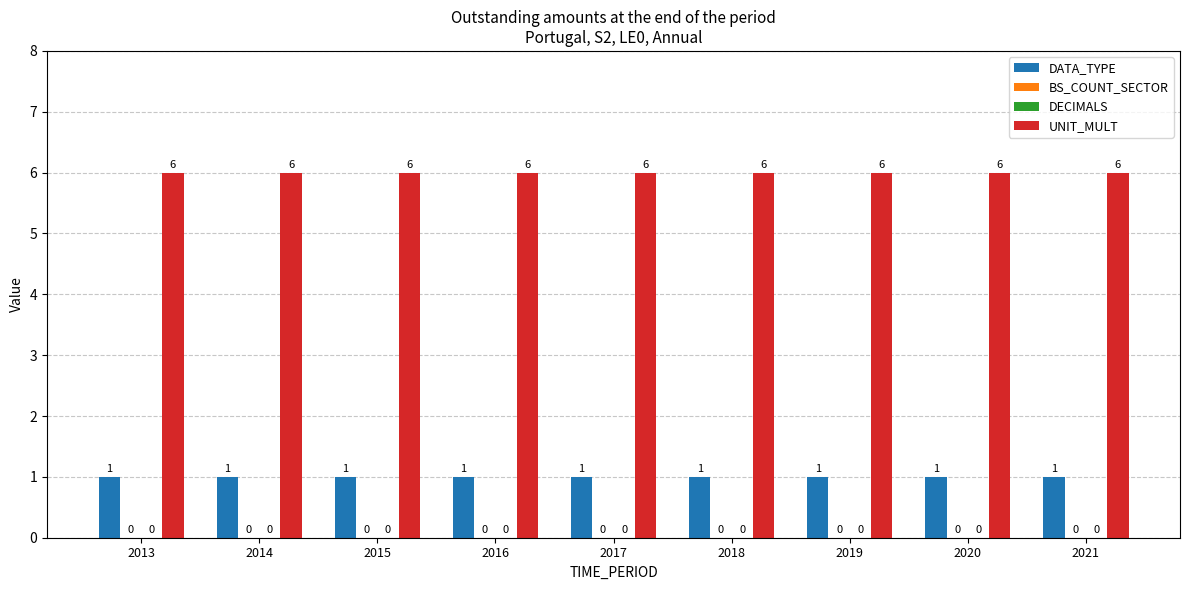

Which series has the largest total across all categories?

UNIT_MULT